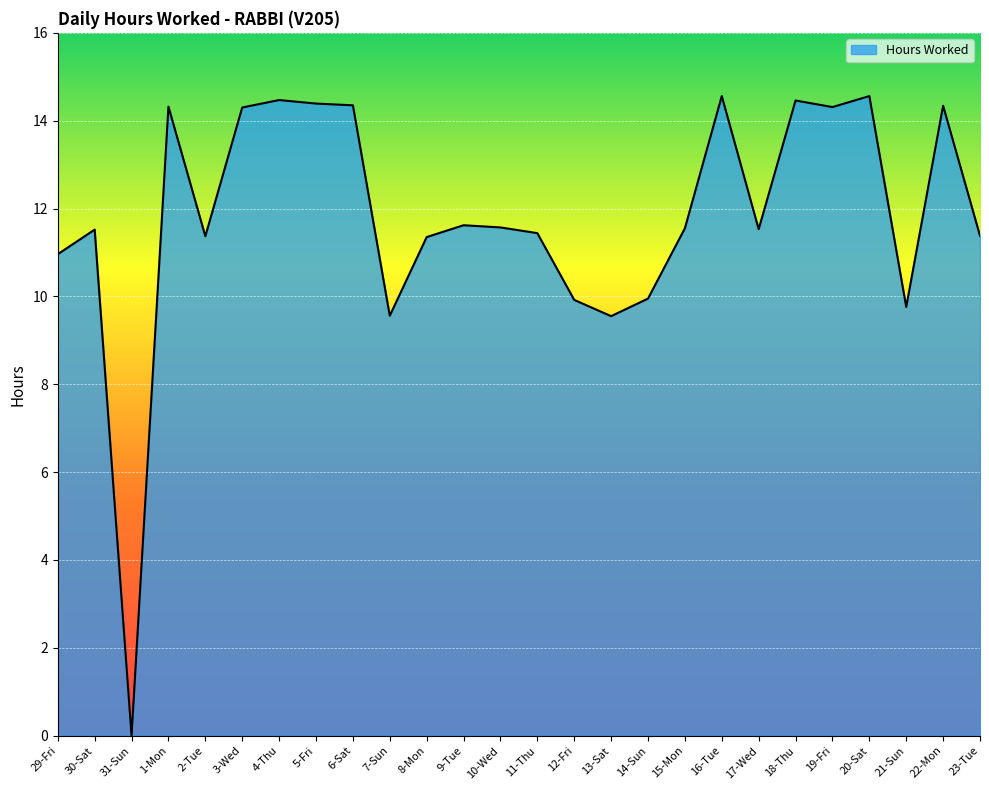

What is the difference between the maximum and minimum values?

14.6